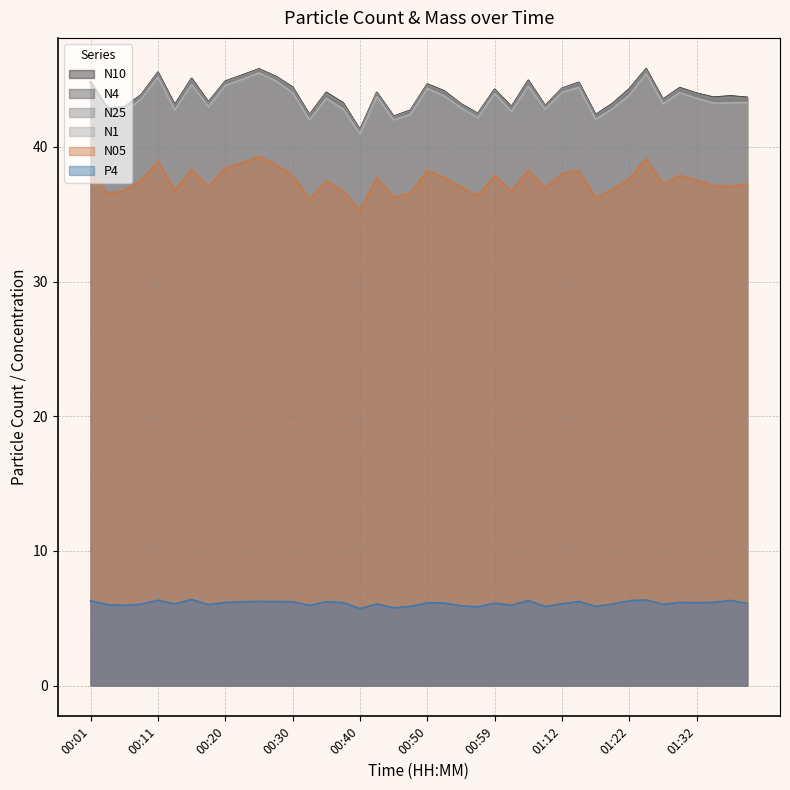

Reading right to left, extract all data points from this chart.

N4: 43.7	43.8	43.7	44.0	44.4	43.5	45.8	44.3	43.2	42.4	44.8	44.3	43.0	44.9	43.0	44.3	42.5	43.2	44.1	44.6	42.7	42.3	44.0	41.3	43.2	44.0	42.4	44.4	45.2	45.8	45.3	44.9	43.3	45.1	43.1	45.5	43.9	43.0	42.9	44.8
N1: 43.3	43.3	43.3	43.6	44.0	43.2	45.4	43.9	42.8	42.0	44.4	44.1	42.8	44.5	42.6	44.0	42.2	42.9	43.8	44.4	42.4	42.0	43.7	41.0	42.8	43.6	42.0	44.0	44.9	45.5	45.0	44.6	43.0	44.6	42.8	45.2	43.5	42.6	42.5	44.4
N25: 43.6	43.7	43.6	43.9	44.3	43.5	45.7	44.2	43.2	42.3	44.7	44.3	43.0	44.9	42.9	44.2	42.4	43.1	44.1	44.6	42.7	42.2	44.0	41.2	43.2	44.0	42.3	44.4	45.2	45.7	45.3	44.8	43.3	45.0	43.1	45.5	43.8	42.9	42.8	44.8
N10: 43.7	43.8	43.7	44.0	44.4	43.5	45.8	44.3	43.2	42.4	44.8	44.4	43.1	45.0	43.0	44.3	42.5	43.2	44.2	44.7	42.7	42.3	44.0	41.3	43.3	44.0	42.4	44.4	45.2	45.8	45.3	44.9	43.3	45.1	43.1	45.5	43.9	43.0	42.9	44.8
N05: 37.2	37.0	37.1	37.5	37.9	37.2	39.1	37.6	36.8	36.2	38.2	38.0	36.9	38.3	36.7	37.9	36.4	37.0	37.7	38.2	36.6	36.3	37.7	35.3	36.7	37.5	36.1	37.9	38.7	39.3	38.8	38.4	37.0	38.3	36.8	38.9	37.5	36.7	36.5	38.2
P4: 6.1	6.3	6.2	6.2	6.2	6.0	6.4	6.3	6.0	5.9	6.2	6.1	5.9	6.3	6.0	6.1	5.8	5.9	6.1	6.1	5.9	5.8	6.1	5.7	6.2	6.2	6.0	6.2	6.2	6.2	6.2	6.2	6.0	6.4	6.0	6.3	6.0	6.0	6.0	6.3